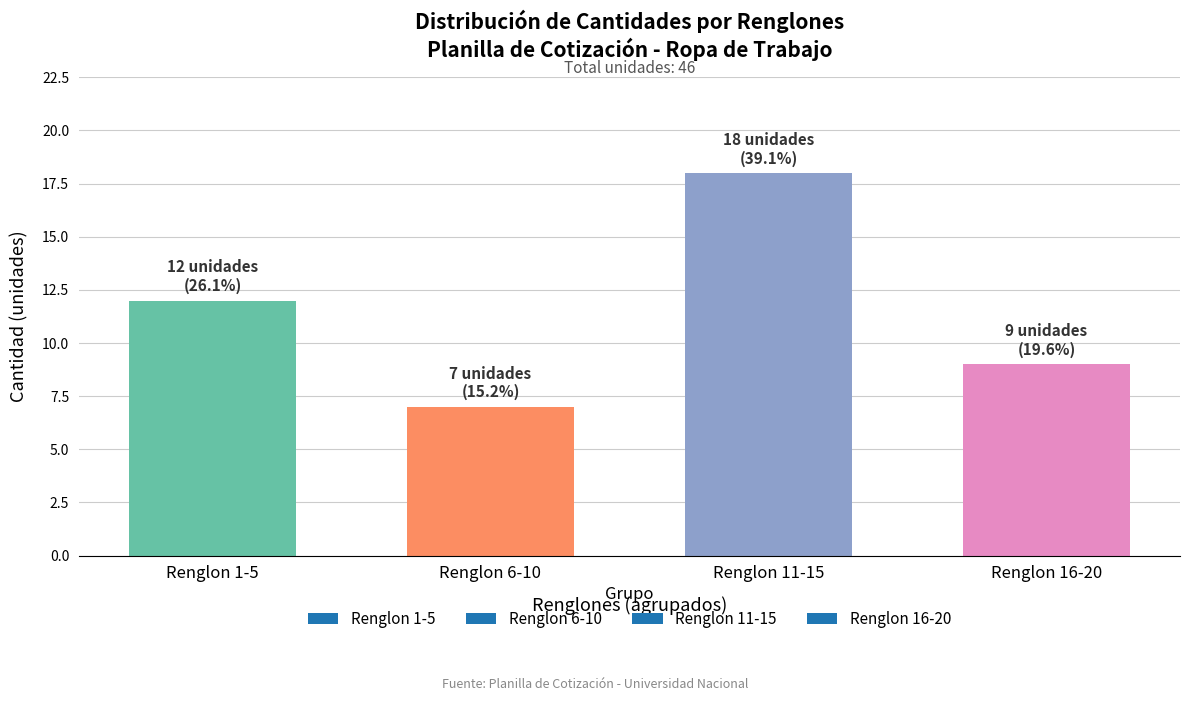

Count the number of data series in this chart.

1